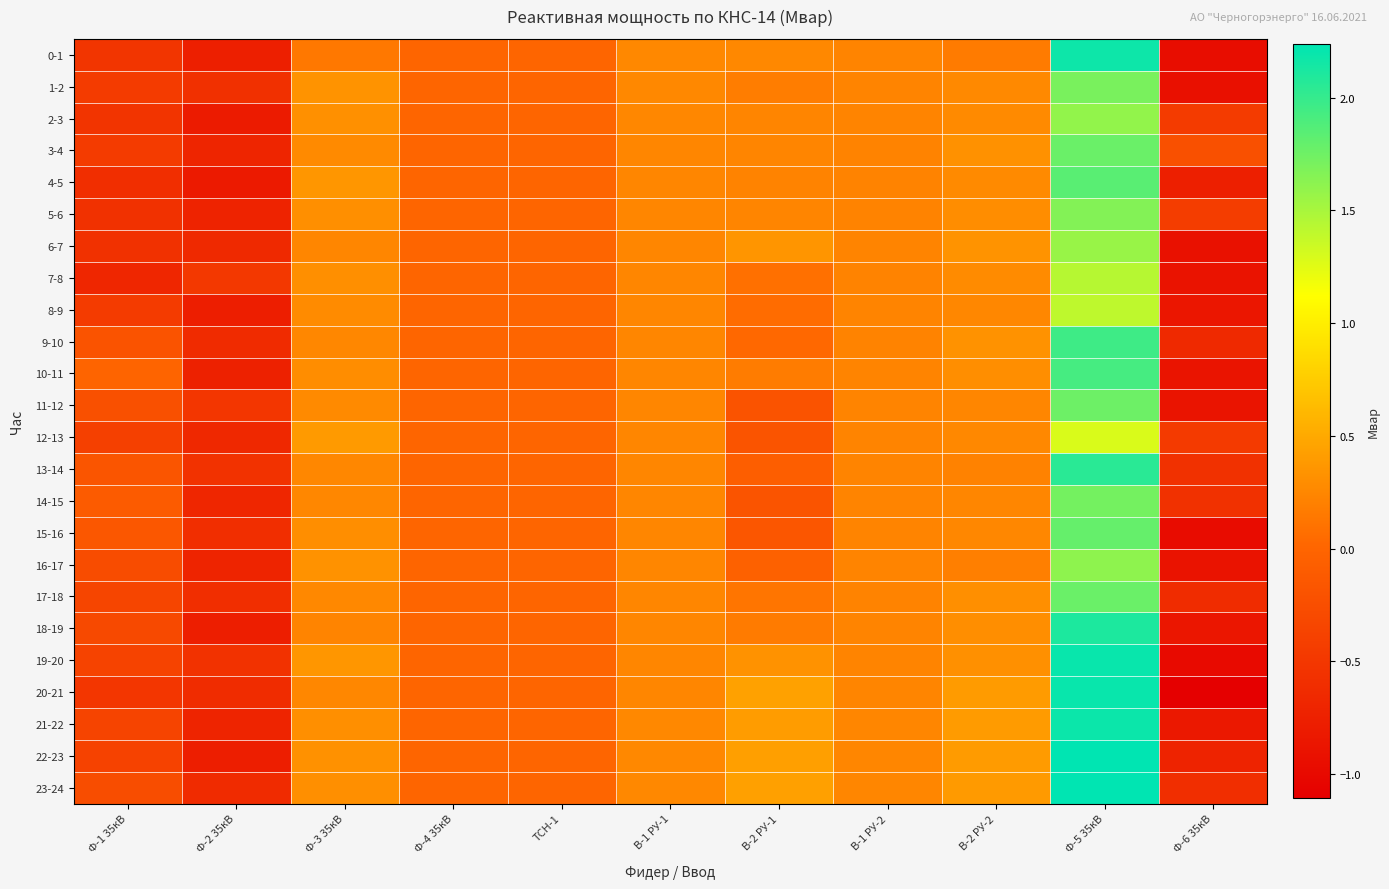

At how many categories does at least one series exceed 0?

7